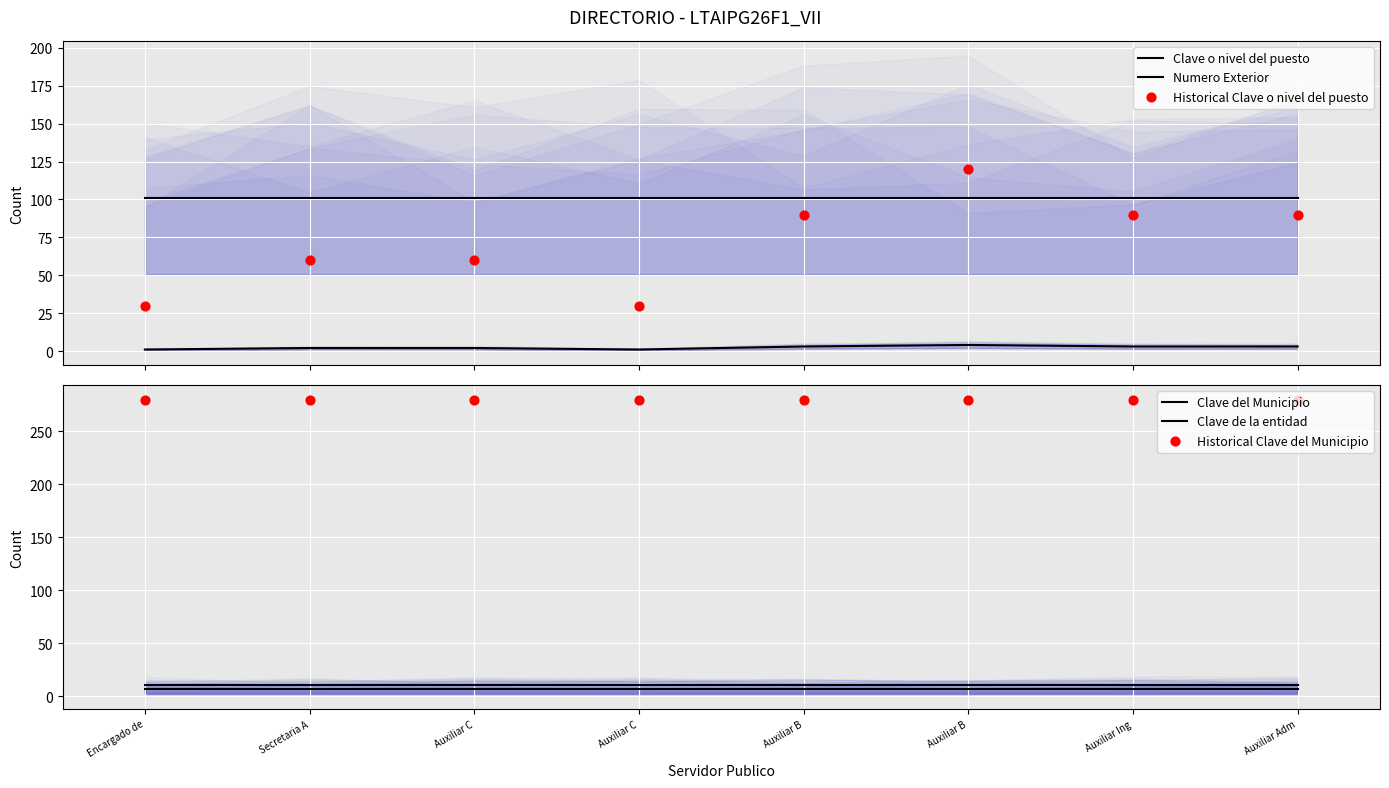

Is the value of Clave del Municipio at Auxiliar C greater than the value of Historical Clave o nivel del puesto at Auxiliar Ing?

No